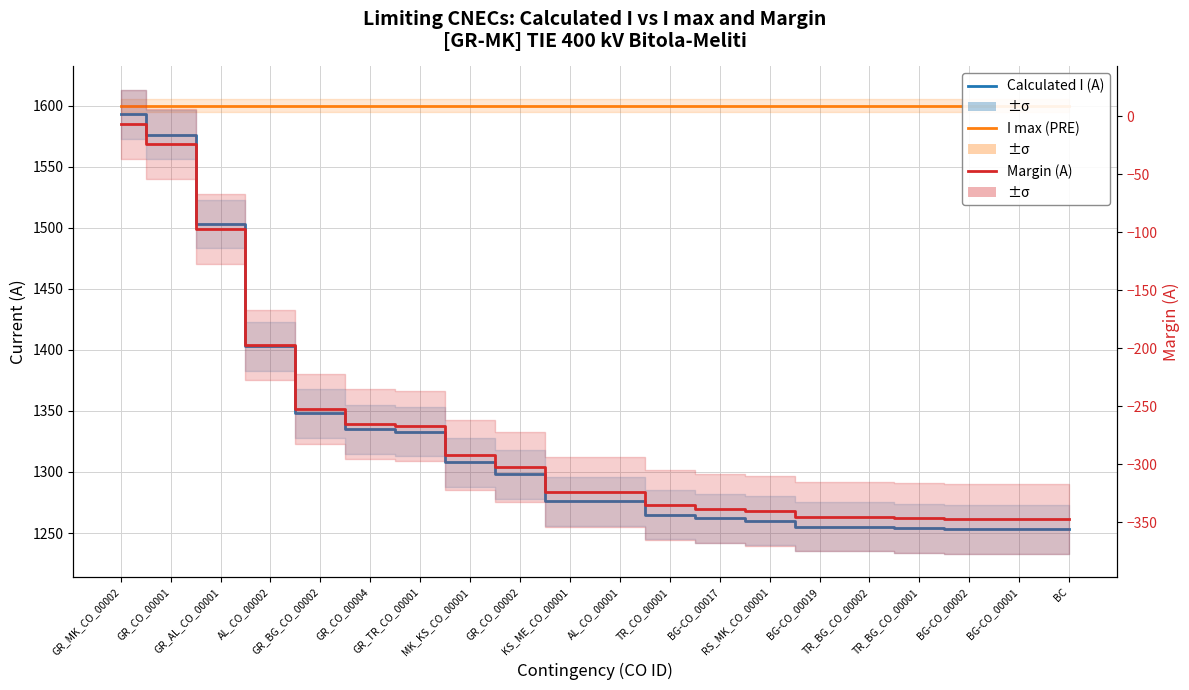

Reading left to right, what are all the values shown in this chart?

I max (PRE): 1600	1600	1600	1600	1600	1600	1600	1600	1600	1600	1600	1600	1600	1600	1600	1600	1600	1600	1600	1600
Calculated I (A): 1593	1576	1503	1403	1348	1335	1333	1308	1298	1276	1276	1265	1262	1260	1255	1255	1254	1253	1253	1253
Margin (A): -7	-24	-97	-197	-252	-265	-267	-292	-302	-324	-324	-335	-338	-340	-345	-345	-346	-347	-347	-347